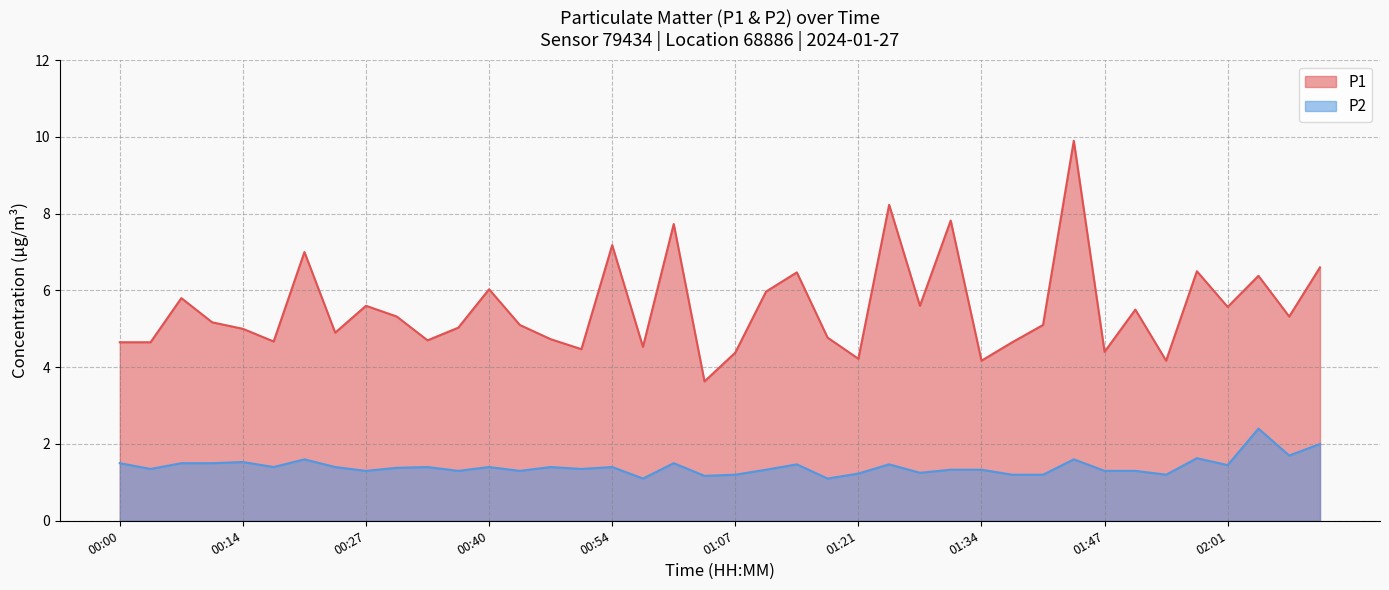

True or false: P2 and P1 intersect in this chart.

False